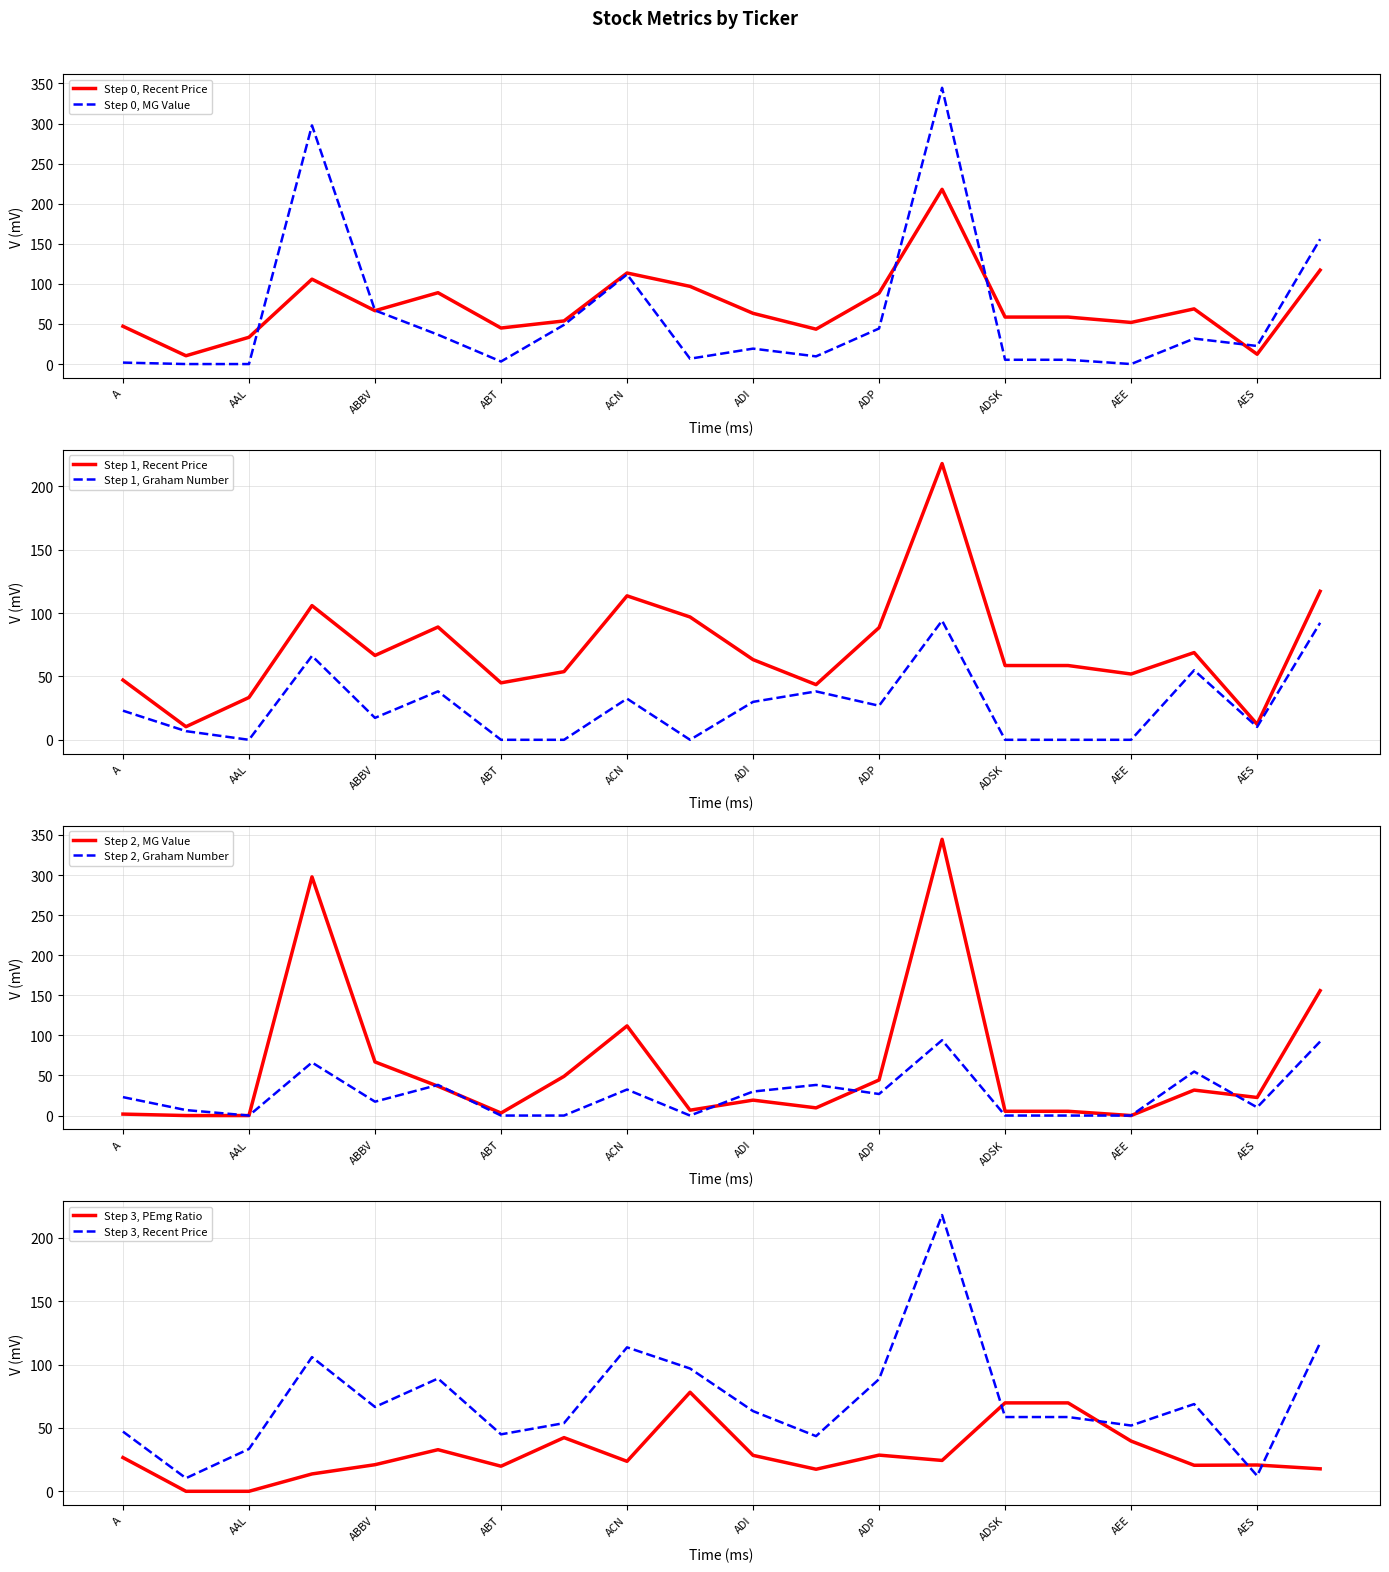

How many interior local valleys does the Recent Price series have?

6